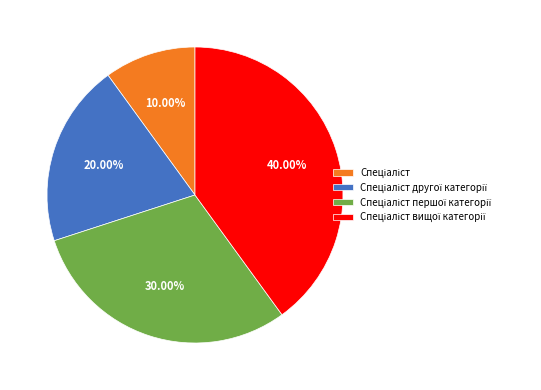

Count the number of slices in the pie.

4